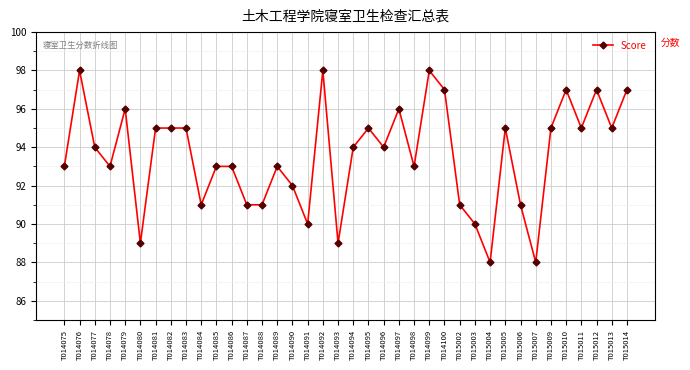

At which category does the data reach its first local peak?

T014076